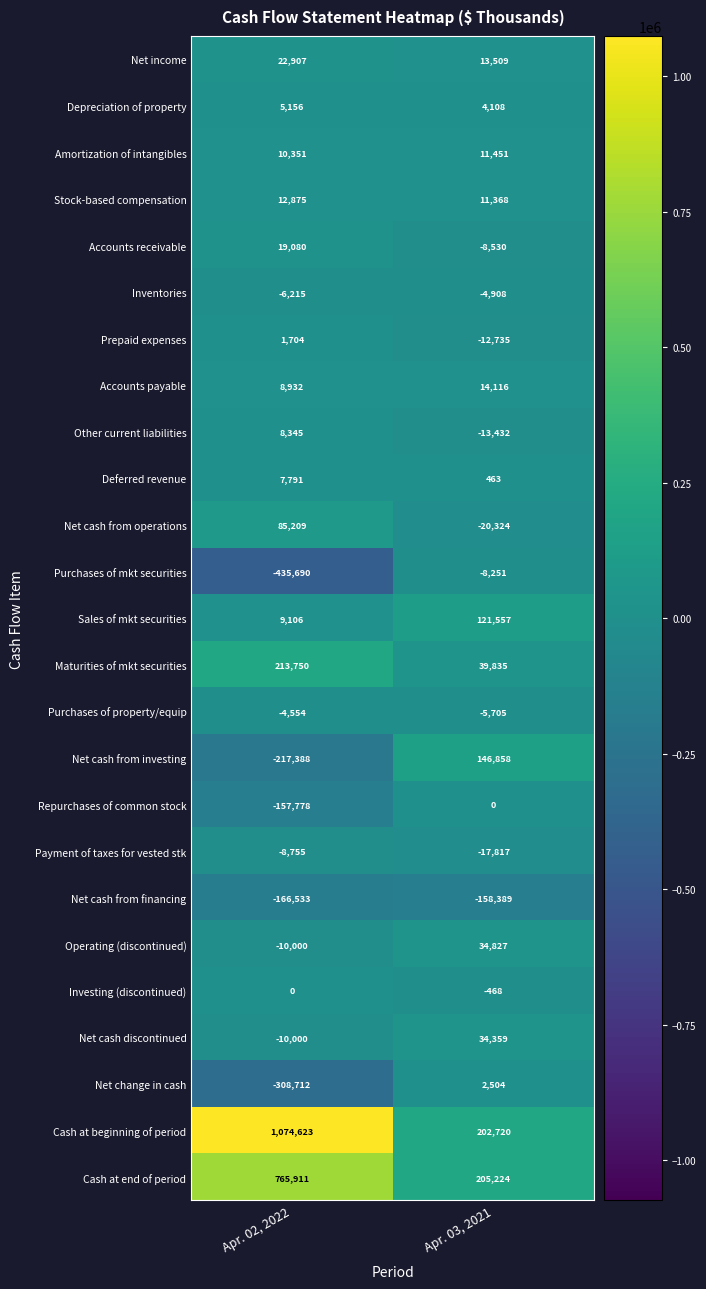

Where is Inventories nearest to the value -5561?

Apr. 03, 2021